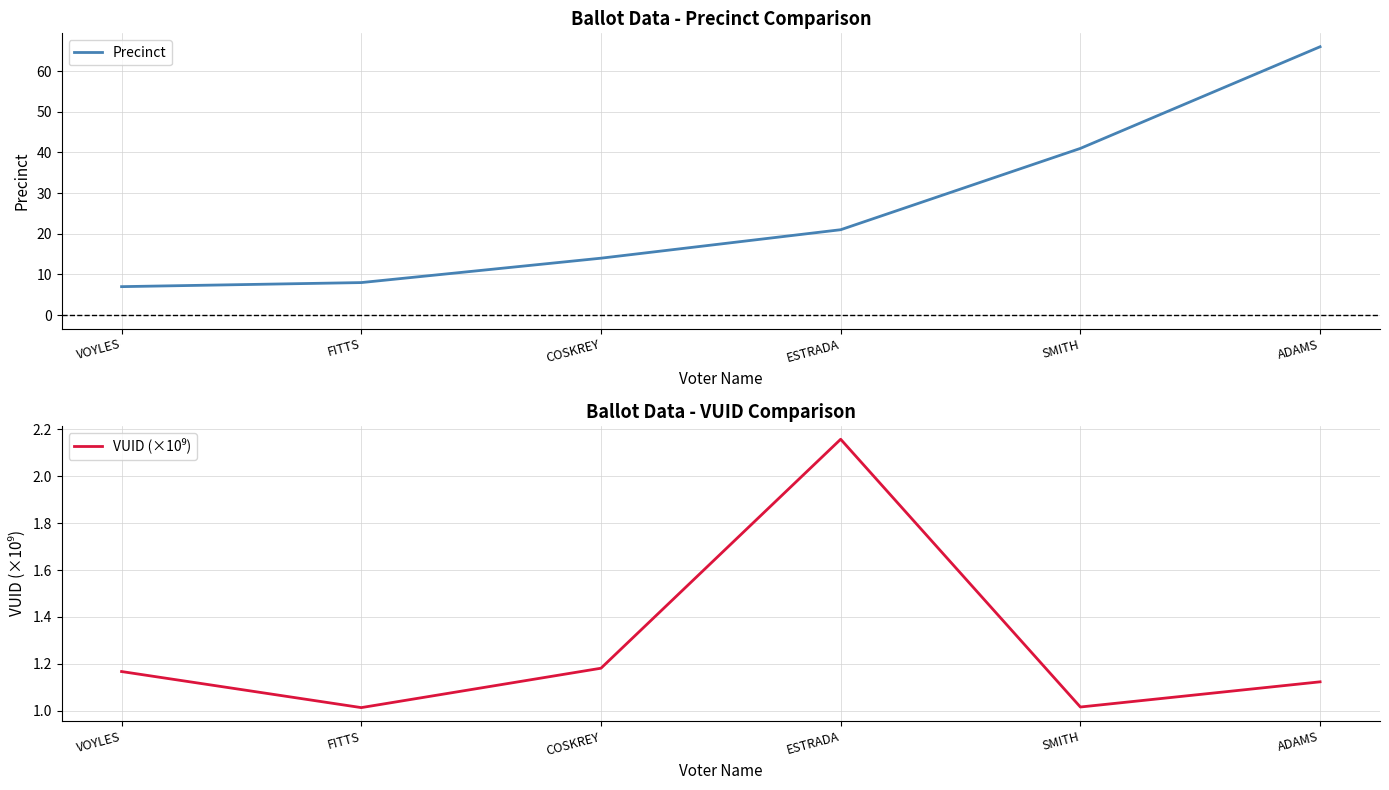

At which category does VUID (×10⁹) reach its first local peak?

ESTRADA